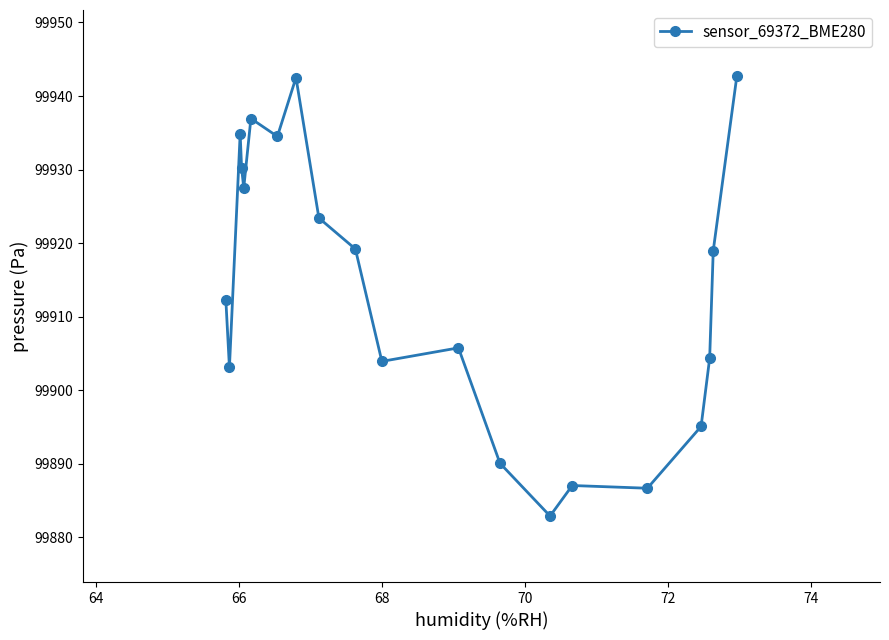

How many values are below 99918?

10